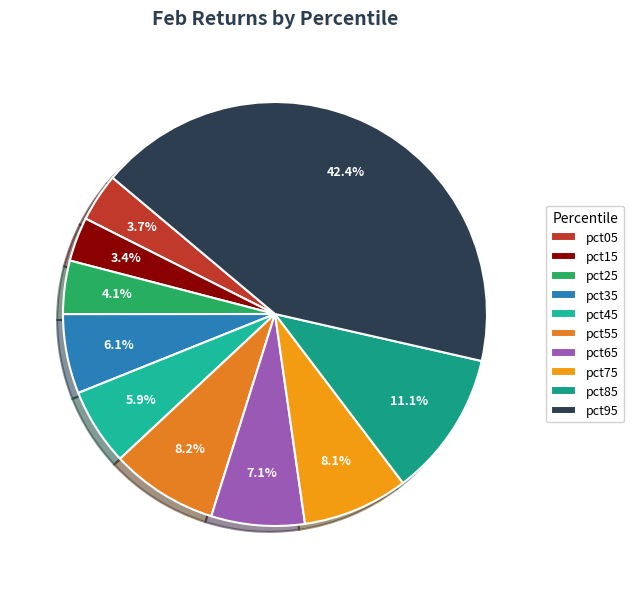

How many slices are in this pie chart?

10